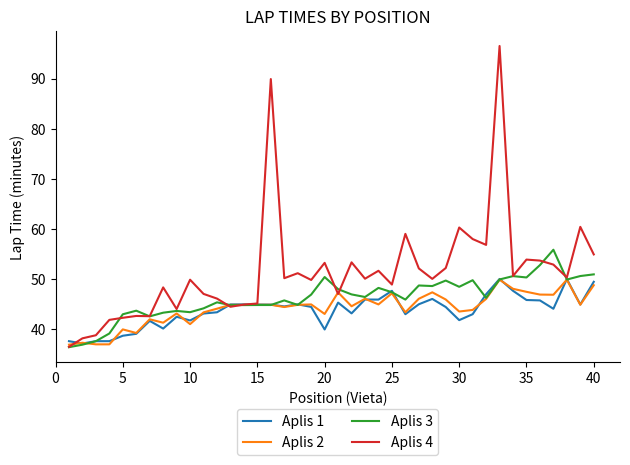

Which series has the widest spread of values?

Aplis 4